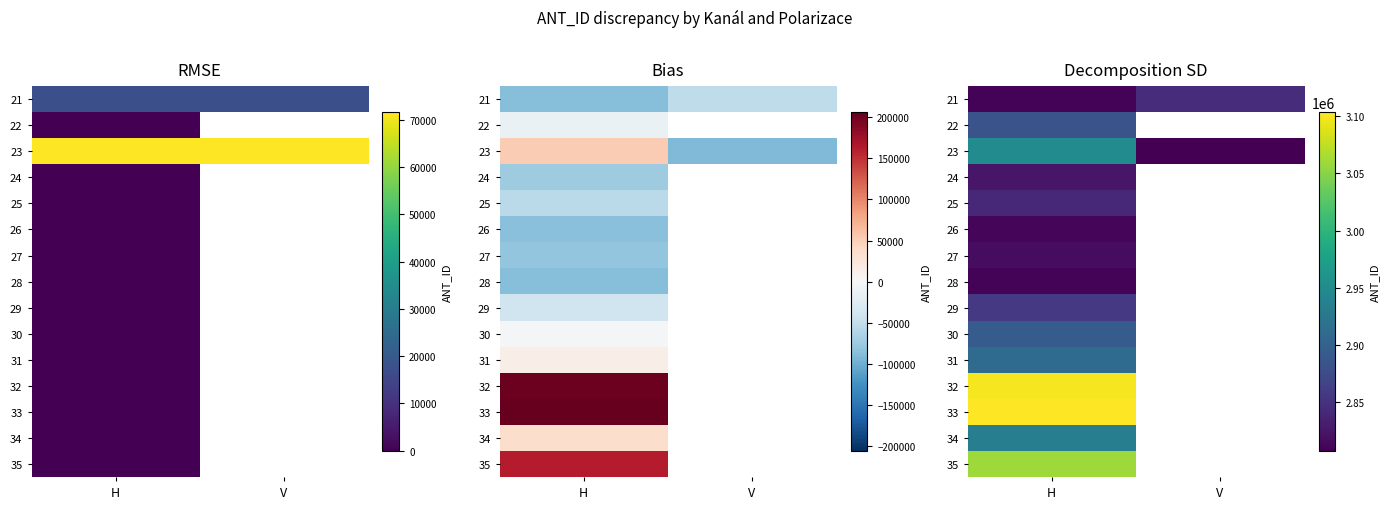

Rank the series by their maximum value, from highest to lowest.

33, 32, 35, 23, 34, 31, 30, 22, 29, 21, 25, 24, 27, 26, 28